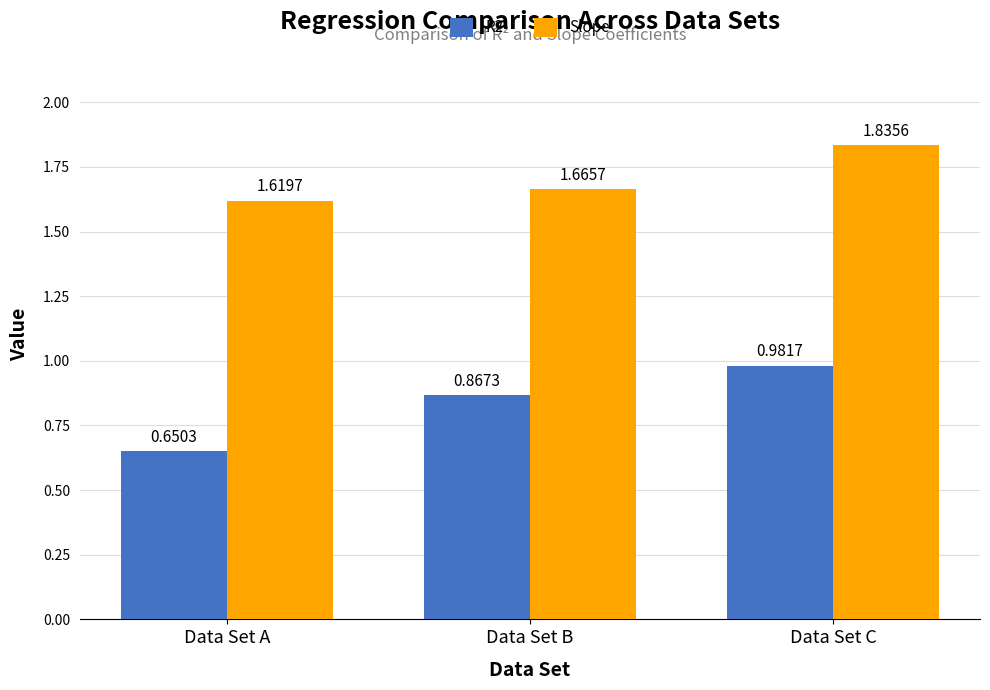

Where is R2 nearest to the value 0?

Data Set A